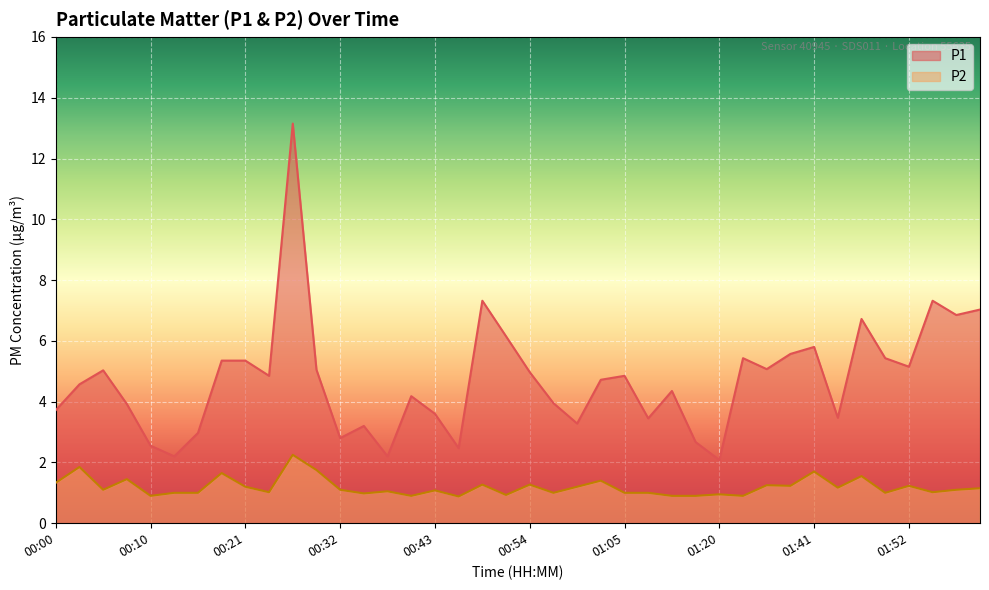

At how many categories does at least one series exceed 4?

24